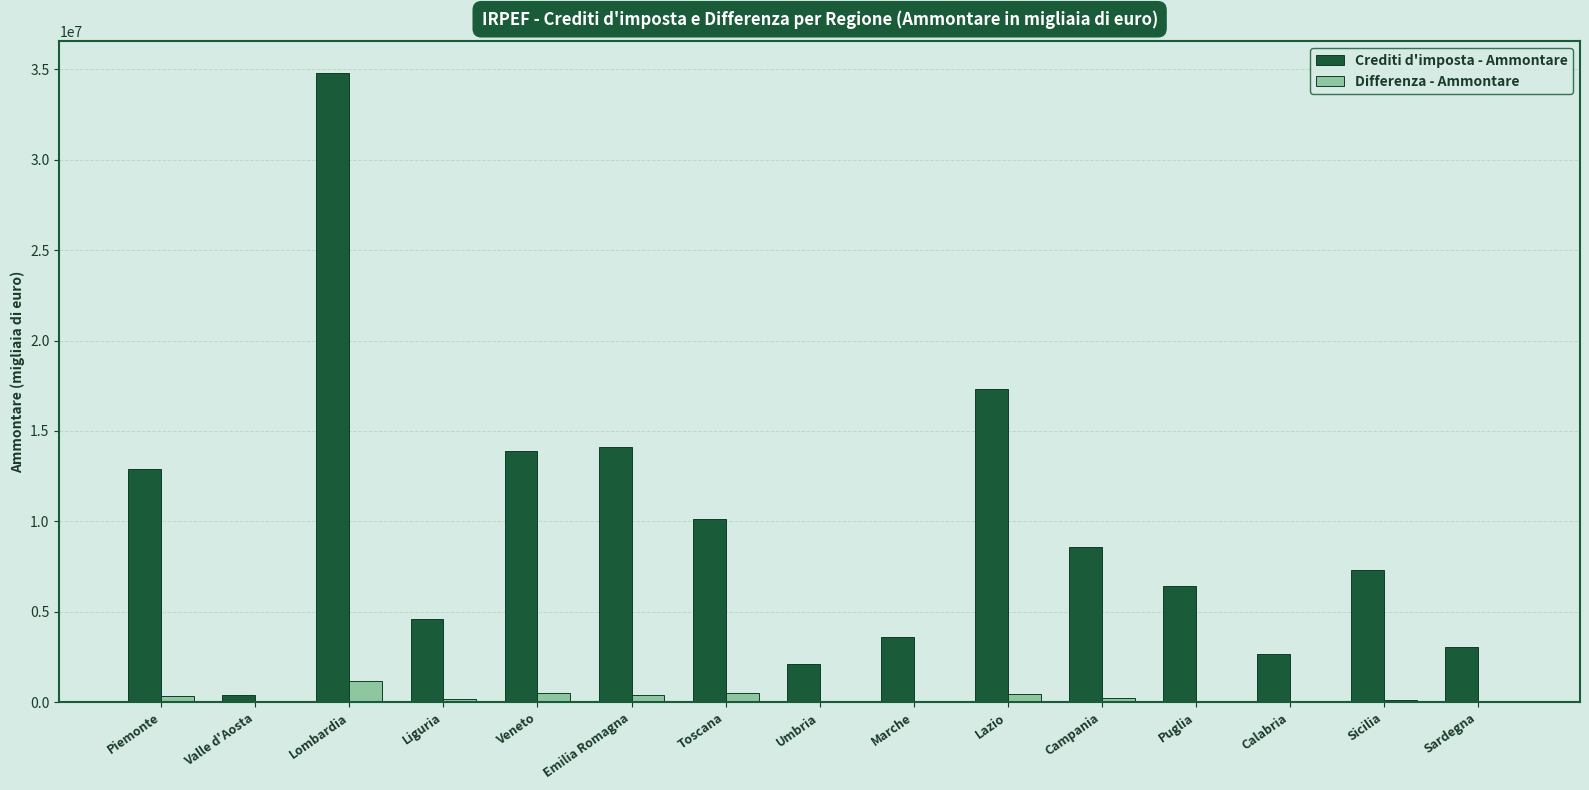

What is the difference between the Differenza - Ammontare values at Emilia Romagna and Marche?

329076